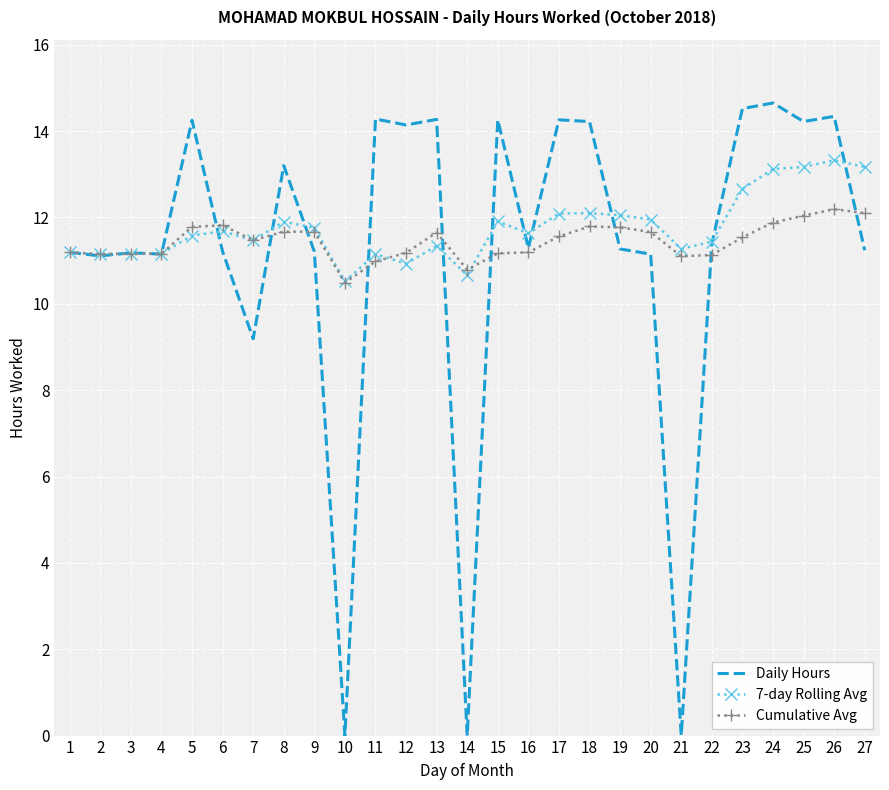

Count the number of categories in the chart.

27